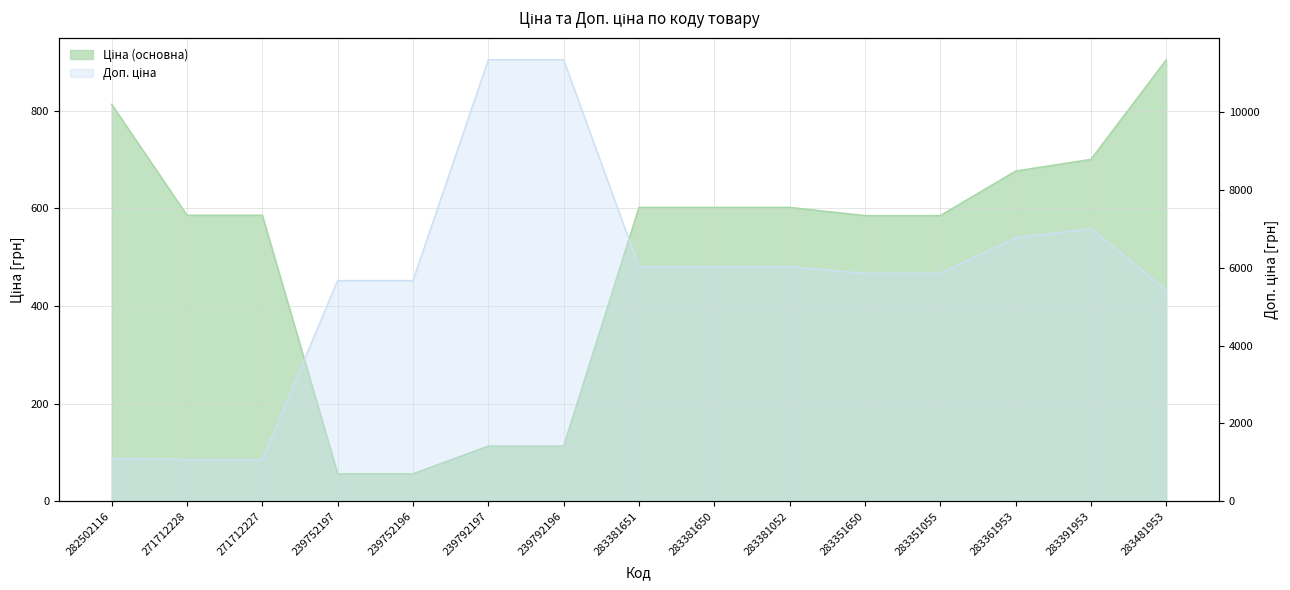

Is the value of Ціна at 271712227 greater than the value of Доп. ціна at 239752197?

No